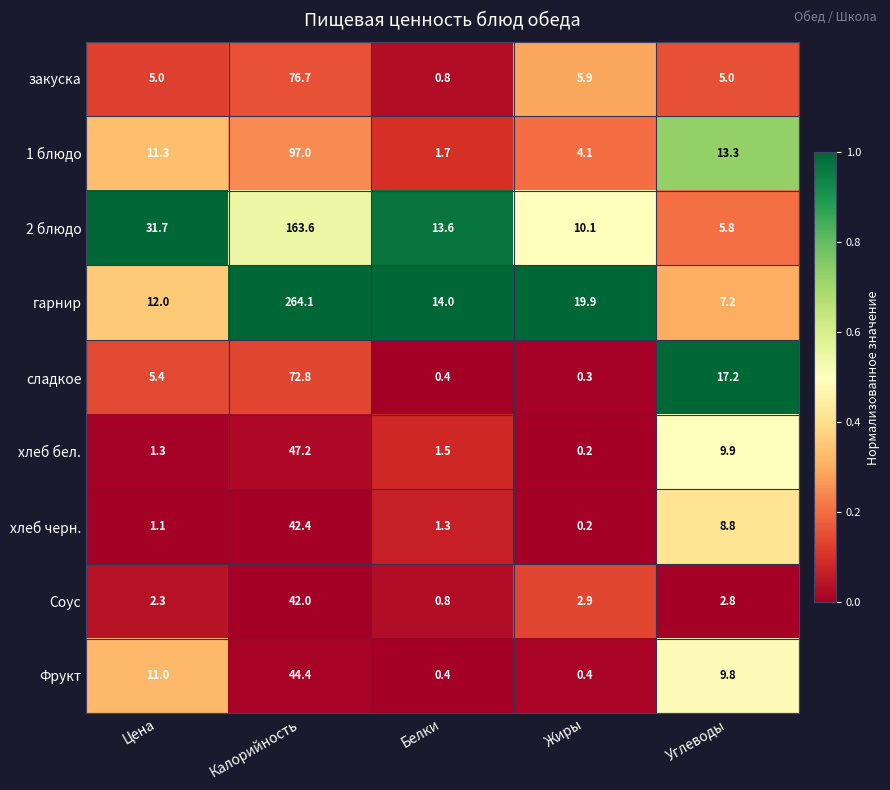

Is it true that хлеб черн. equals 8.8 at Углеводы?

True